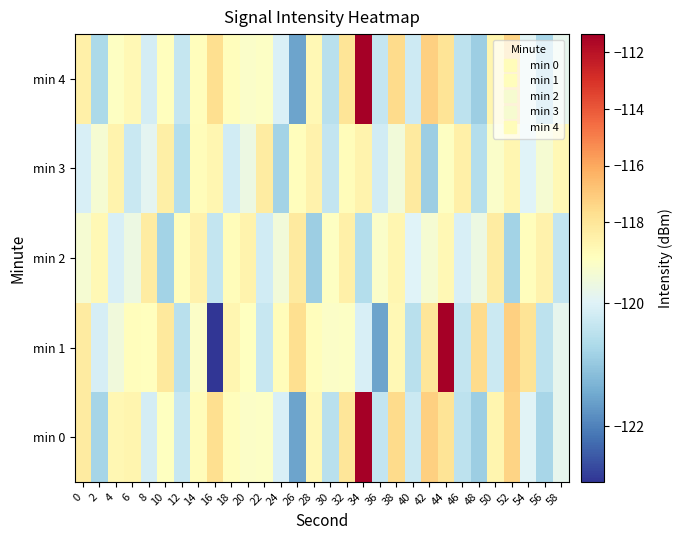

Reading left to right, list all the values displayed in this chart.

min 0: 0=-118.2	2=-120.8	4=-118.8	6=-118.8	8=-120.2	10=-119.3	12=-120.3	14=-119.1	16=-117.7	18=-119.2	20=-119.3	22=-119.3	24=-120.1	26=-121.6	28=-118.9	30=-120.5	32=-118.0	34=-111.4	36=-120.4	38=-117.6	40=-120.3	42=-117.2	44=-117.9	46=-120.5	48=-120.9	50=-118.7	52=-117.3	54=-120.0	56=-120.8	58=-119.9
min 1: 0=-118.3	2=-120.1	4=-119.6	6=-119.2	8=-119.3	10=-118.1	12=-120.5	14=-119.4	16=-122.9	18=-118.8	20=-119.3	22=-120.3	24=-119.1	26=-117.7	28=-119.2	30=-119.3	32=-119.3	34=-120.1	36=-121.6	38=-118.9	40=-120.5	42=-118.0	44=-111.4	46=-120.4	48=-117.6	50=-120.3	52=-117.2	54=-117.9	56=-120.5	58=-119.9
min 2: 0=-119.5	2=-118.9	4=-120.1	6=-119.7	8=-118.3	10=-120.8	12=-119.2	14=-118.6	16=-120.4	18=-119.1	20=-118.7	22=-120.2	24=-119.6	26=-118.2	28=-120.9	30=-119.3	32=-118.5	34=-120.6	36=-119.4	38=-118.8	40=-120.0	42=-119.5	44=-118.9	46=-120.1	48=-119.7	50=-118.3	52=-120.8	54=-119.2	56=-118.6	58=-120.4
min 3: 0=-120.1	2=-119.5	4=-118.7	6=-120.3	8=-119.9	10=-118.4	12=-120.6	14=-119.1	16=-118.8	18=-120.2	20=-119.7	22=-118.3	24=-120.8	26=-119.2	28=-118.6	30=-120.4	32=-119.1	34=-118.7	36=-120.2	38=-119.6	40=-118.2	42=-120.9	44=-119.3	46=-118.5	48=-120.6	50=-119.4	52=-118.8	54=-120.0	56=-119.5	58=-118.9
min 4: 0=-118.5	2=-120.7	4=-119.3	6=-118.9	8=-120.2	10=-119.2	12=-120.3	14=-119.2	16=-117.7	18=-119.2	20=-119.4	22=-119.3	24=-120.1	26=-121.5	28=-118.9	30=-120.5	32=-118.0	34=-111.3	36=-120.4	38=-117.5	40=-120.2	42=-117.2	44=-117.9	46=-120.5	48=-120.9	50=-118.7	52=-117.3	54=-119.9	56=-120.8	58=-119.8